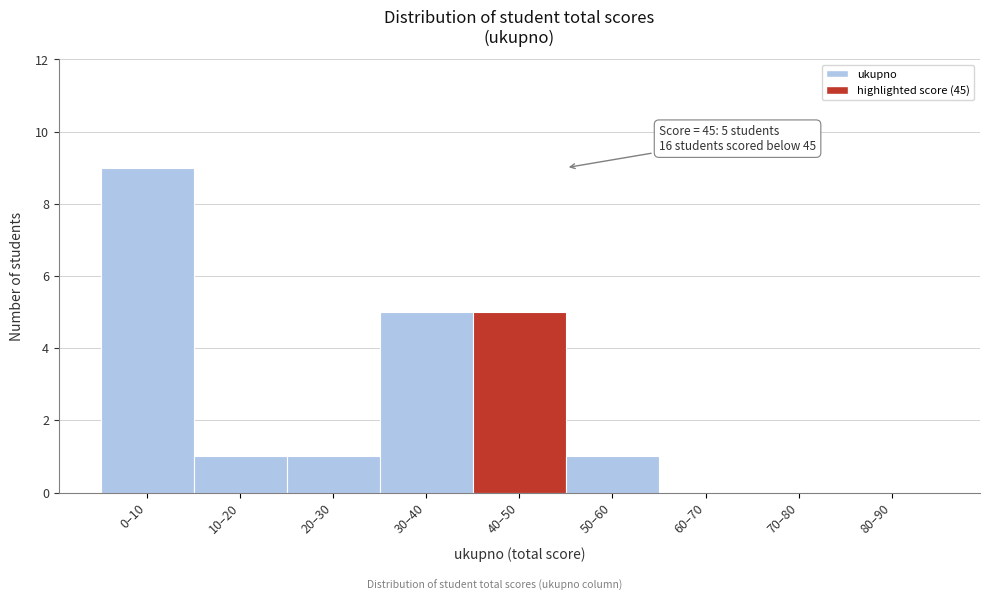

Reading left to right, list all the values displayed in this chart.

0–10=9	10–20=1	20–30=1	30–40=5	40–50=5	50–60=1	60–70=0	70–80=0	80–90=0